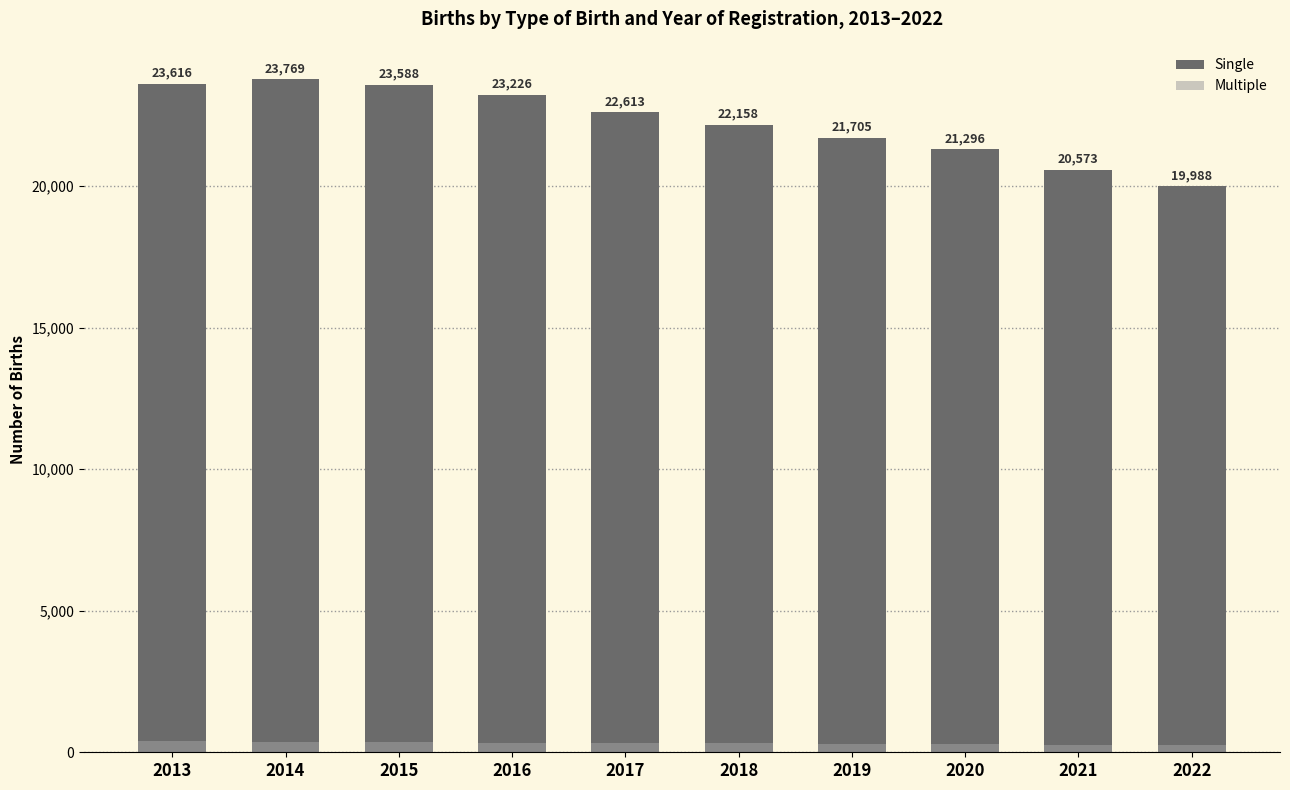

Reading left to right, list all the values displayed in this chart.

Single: 23616	23769	23588	23226	22613	22158	21705	21296	20573	19988
Multiple: 383	351	349	326	329	321	308	290	271	247